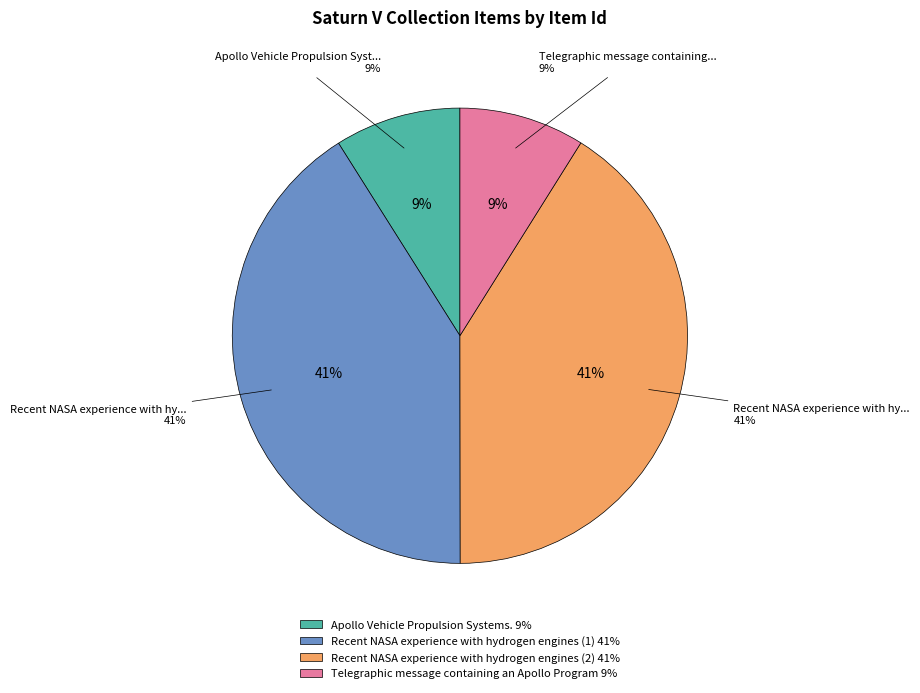

Rank the categories by value from lowest to highest.

Telegraphic message containing an Apollo Program, Apollo Vehicle Propulsion Systems., Recent NASA experience with hydrogen engines (1), Recent NASA experience with hydrogen engines (2)